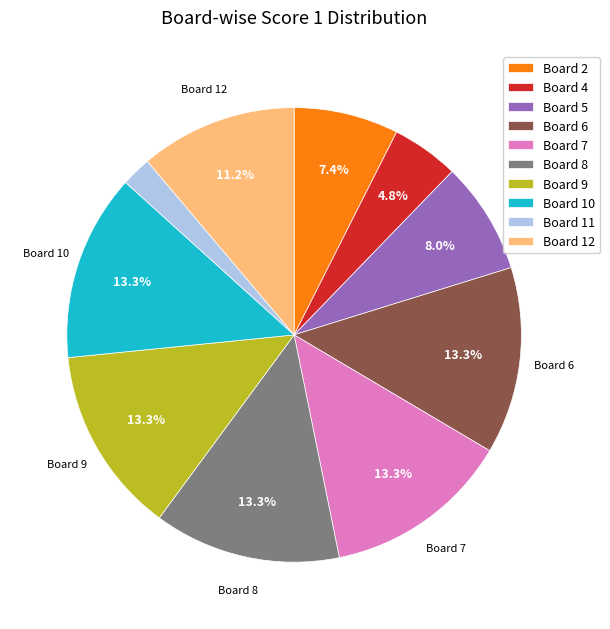

True or false: Board 4 accounts for 14% of the total.

False